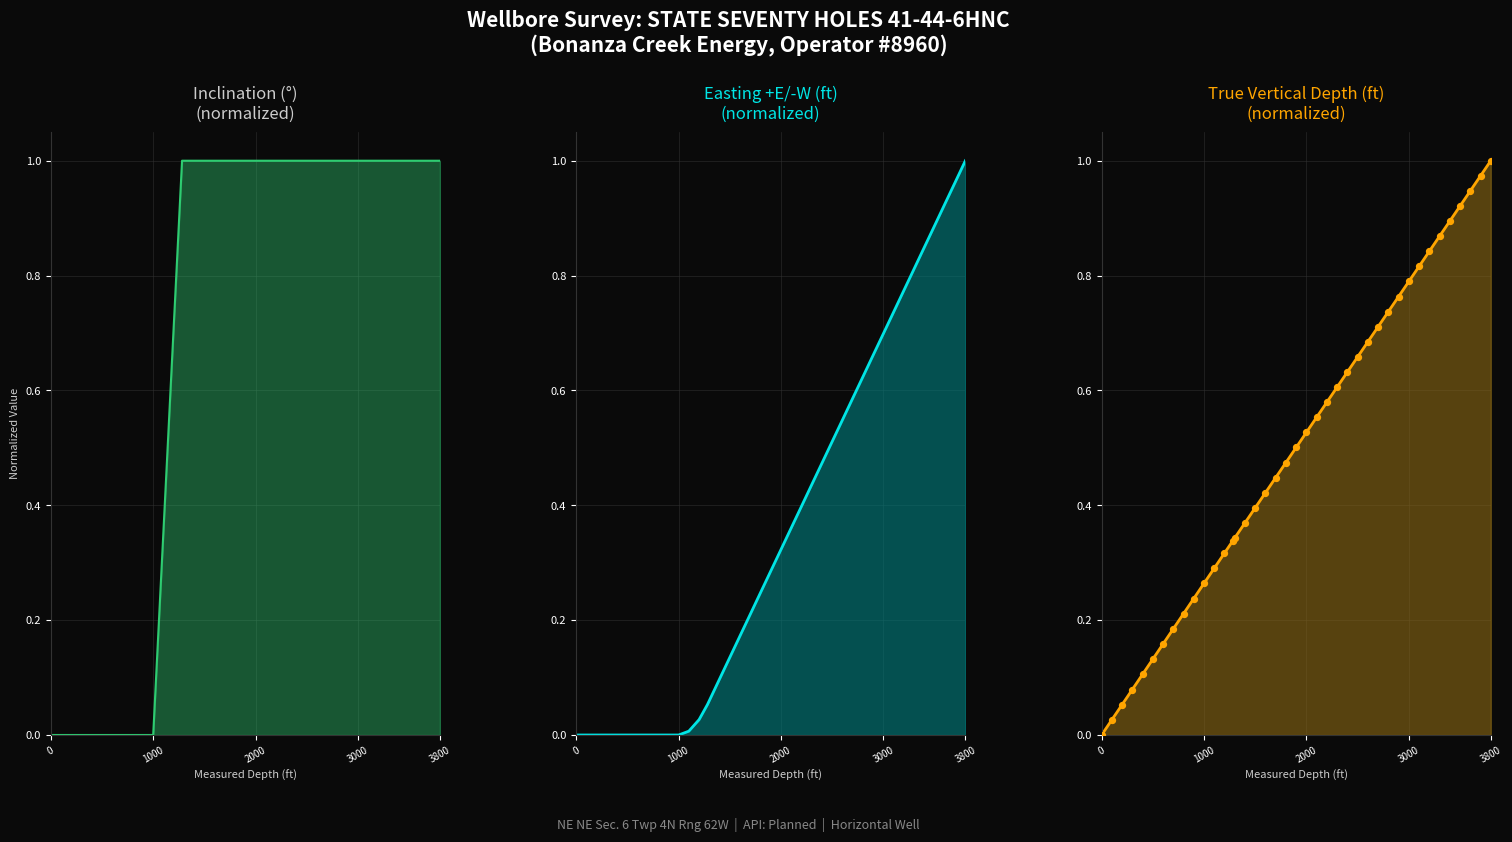

Is the value of easting +E/-W (ft) at 19 greater than the value of inclination (°) at 32?

No